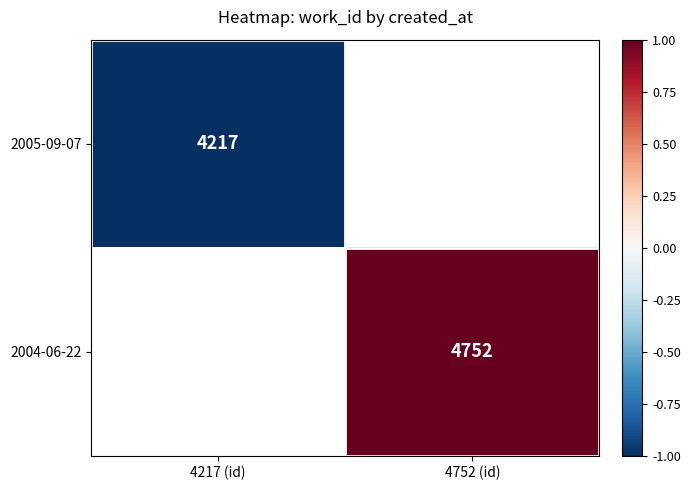

The 2004-06-22 series shows 1262 at 4752 (id). True or false?

False